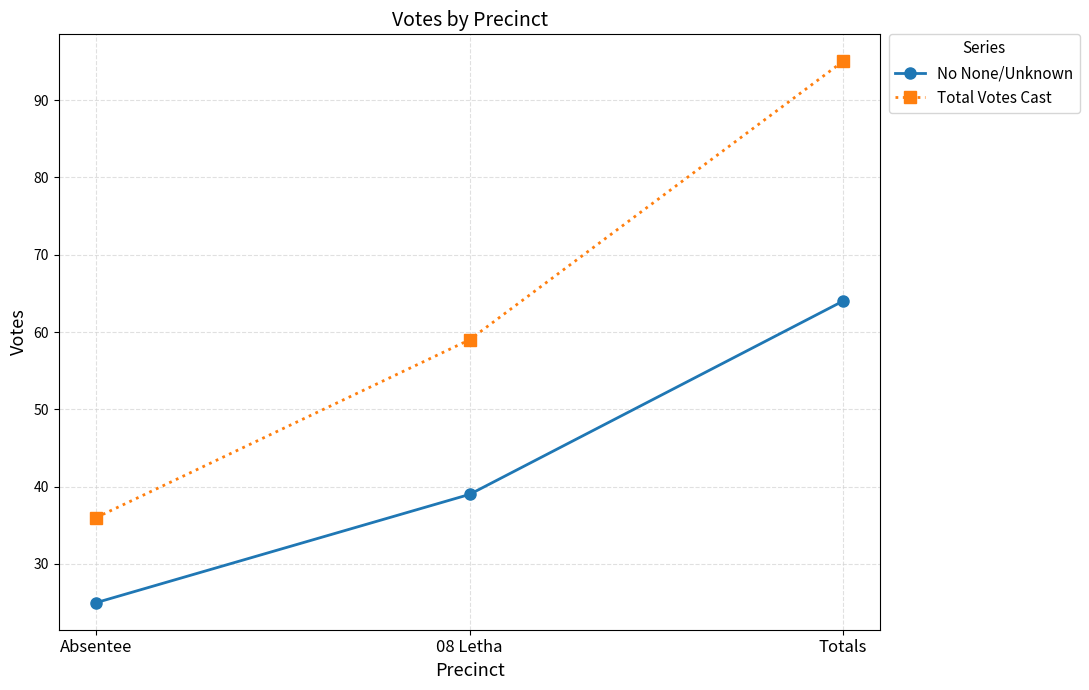

What value does the No None/Unknown series have at Totals?

64